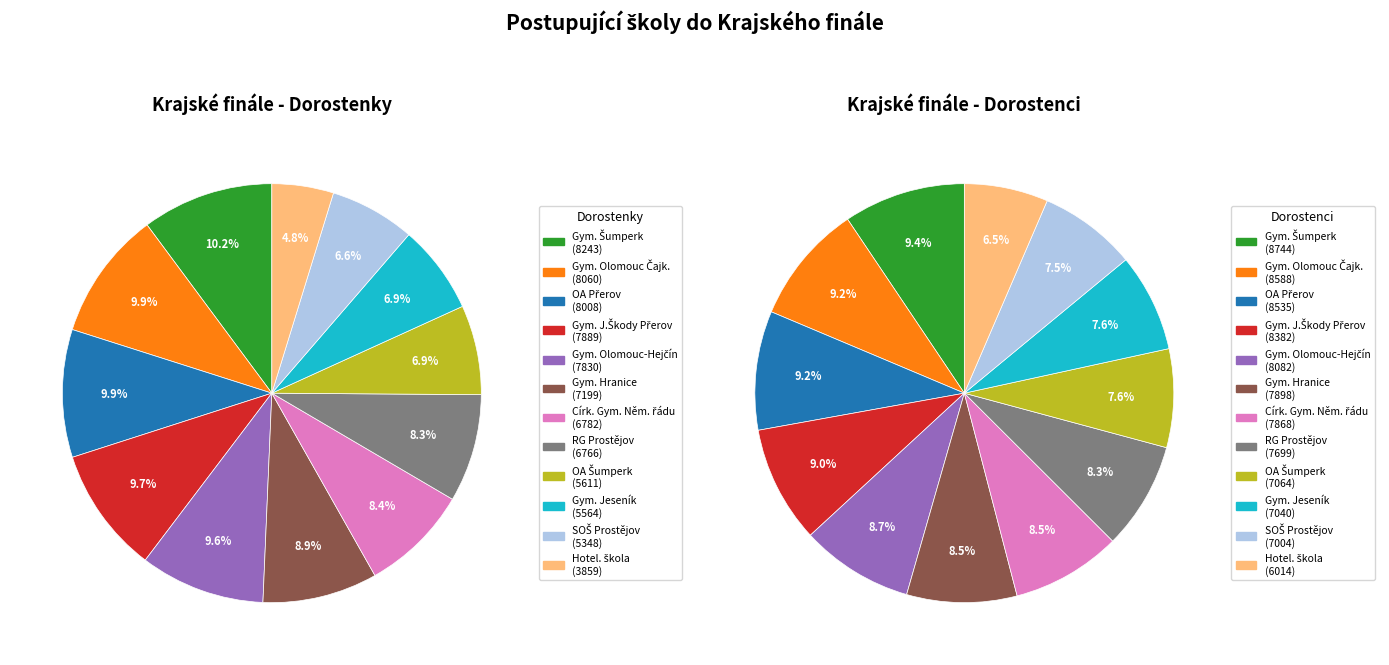

Is it true that OA Šumperk is 1% of the pie?

False